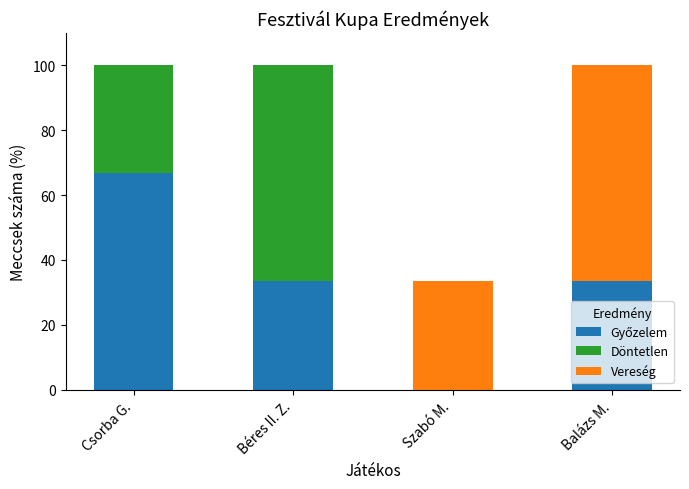

Are the bars grouped side by side (vs. stacked)?

No